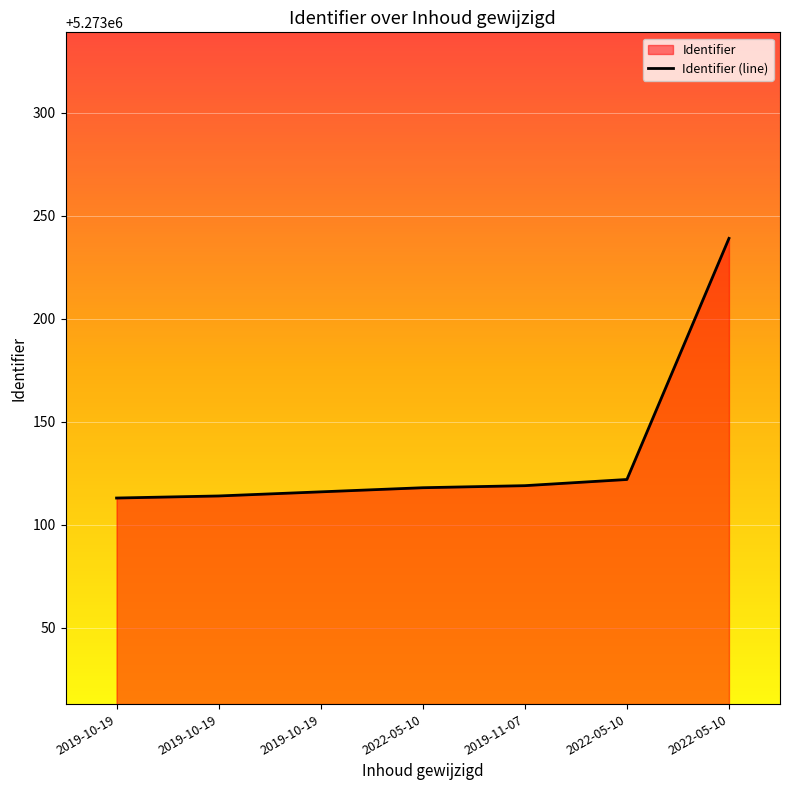

Which label corresponds to the largest value in the chart?

2022-05-10